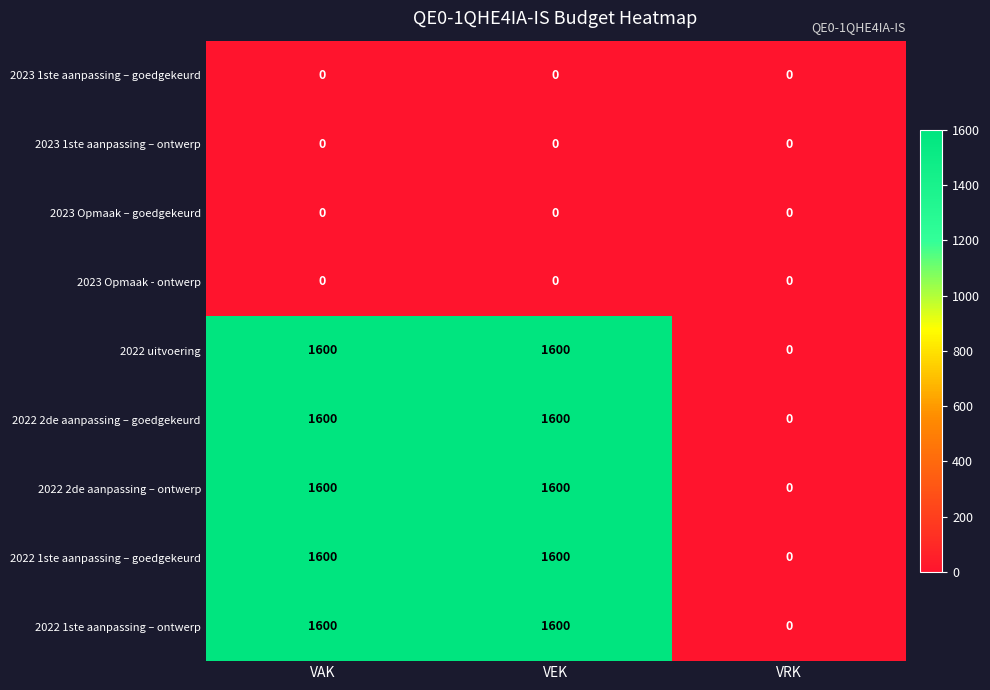

At which label does 2022 2de aanpassing – ontwerp reach its minimum?

VRK